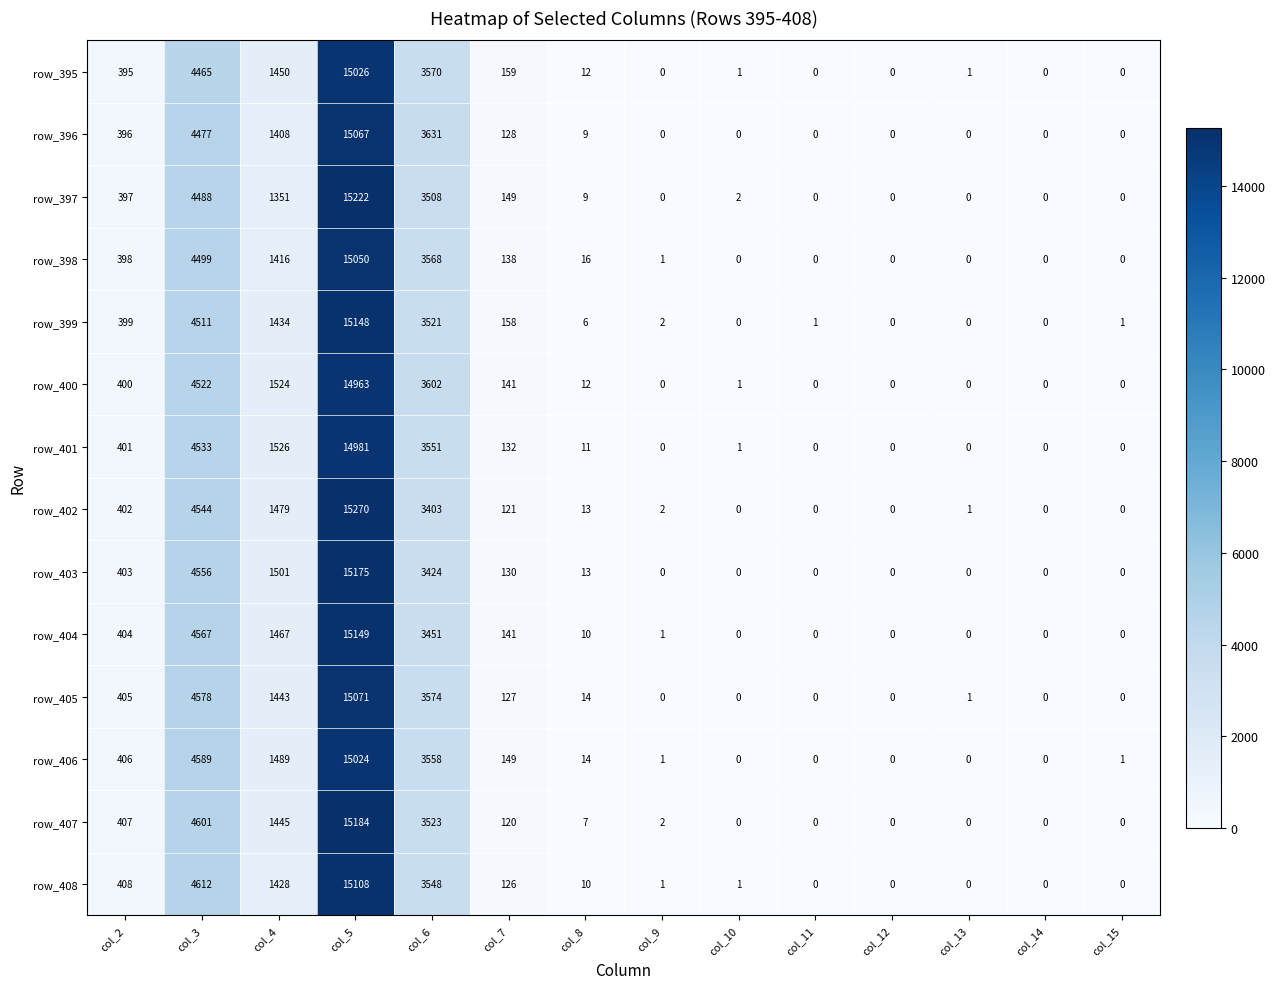

Rank the series by their maximum value, from highest to lowest.

row_402, row_397, row_407, row_403, row_404, row_399, row_408, row_405, row_396, row_398, row_395, row_406, row_401, row_400